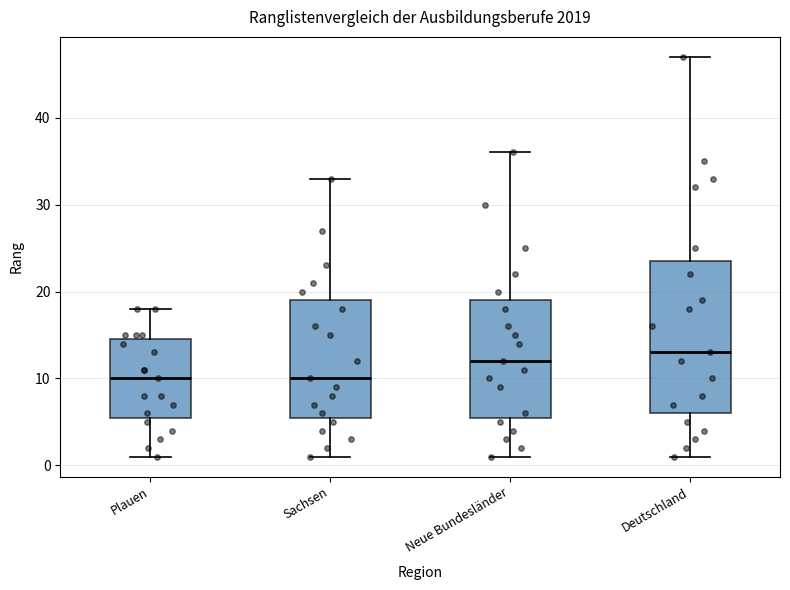

Comparing the boxes themselves (not the whiskers), which one is the tallest?

Deutschland